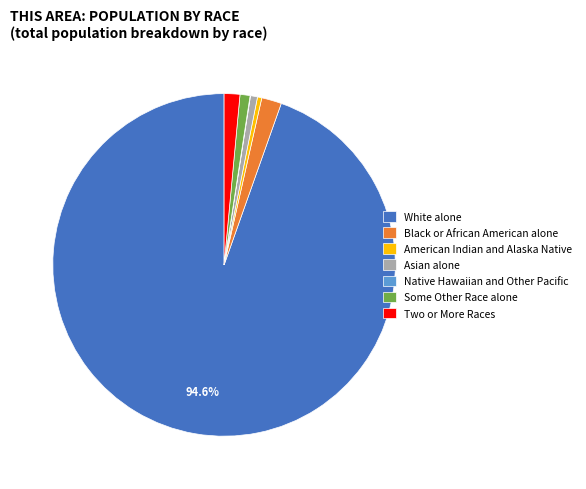

Combined, do Asian alone and Some Other Race alone account for over 50%?

No